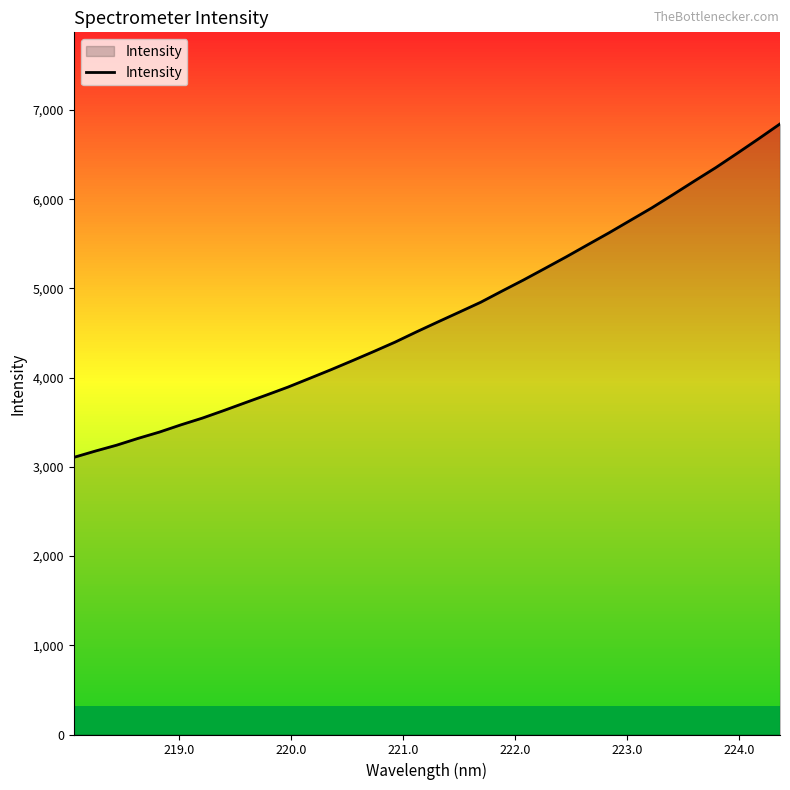

What is the difference between the maximum and minimum values?

3737.9